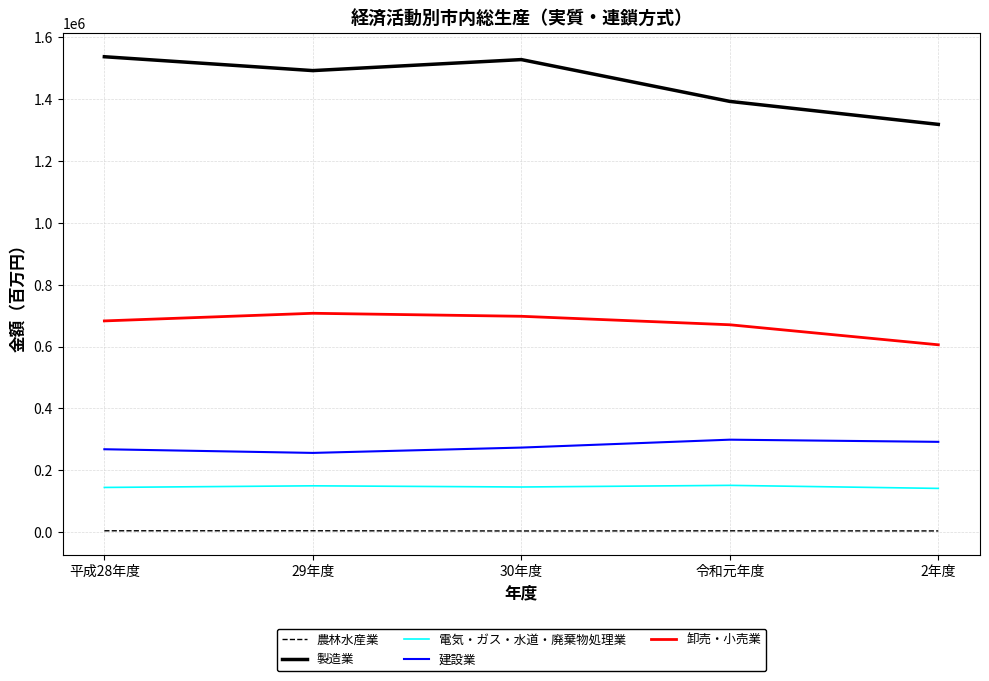

What is the total value across all series at 平成28年度?

2638387